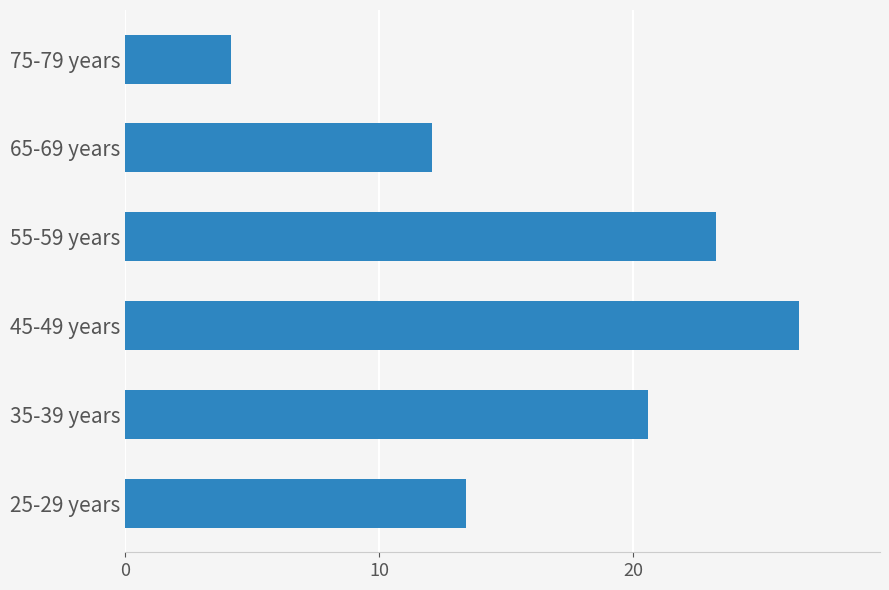

List the labels in order of value, largest first.

45-49 years, 55-59 years, 35-39 years, 25-29 years, 65-69 years, 75-79 years